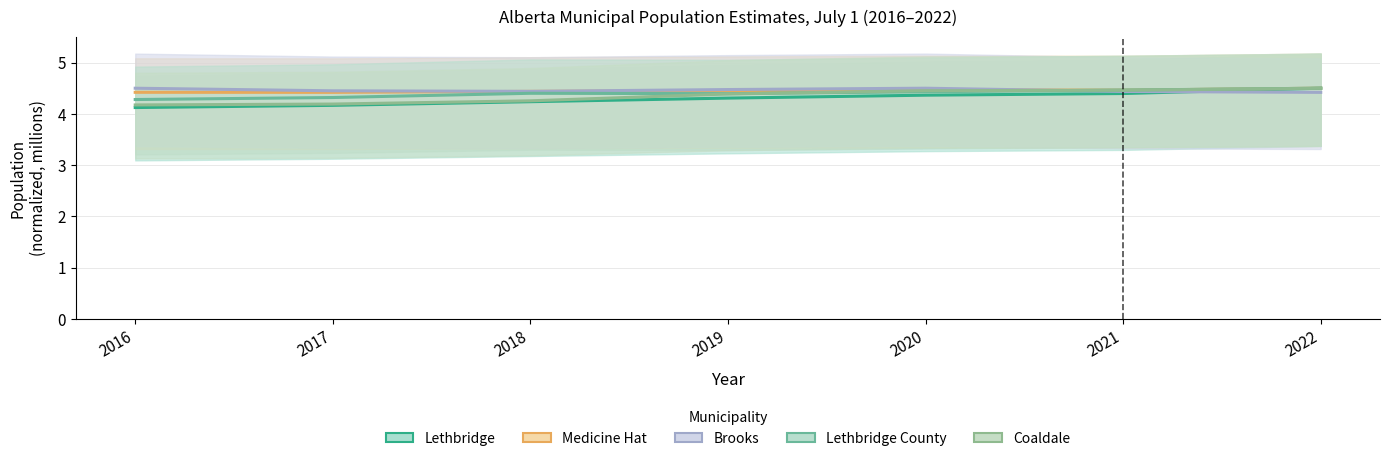

What is the highest value of the Brooks series?

4.5